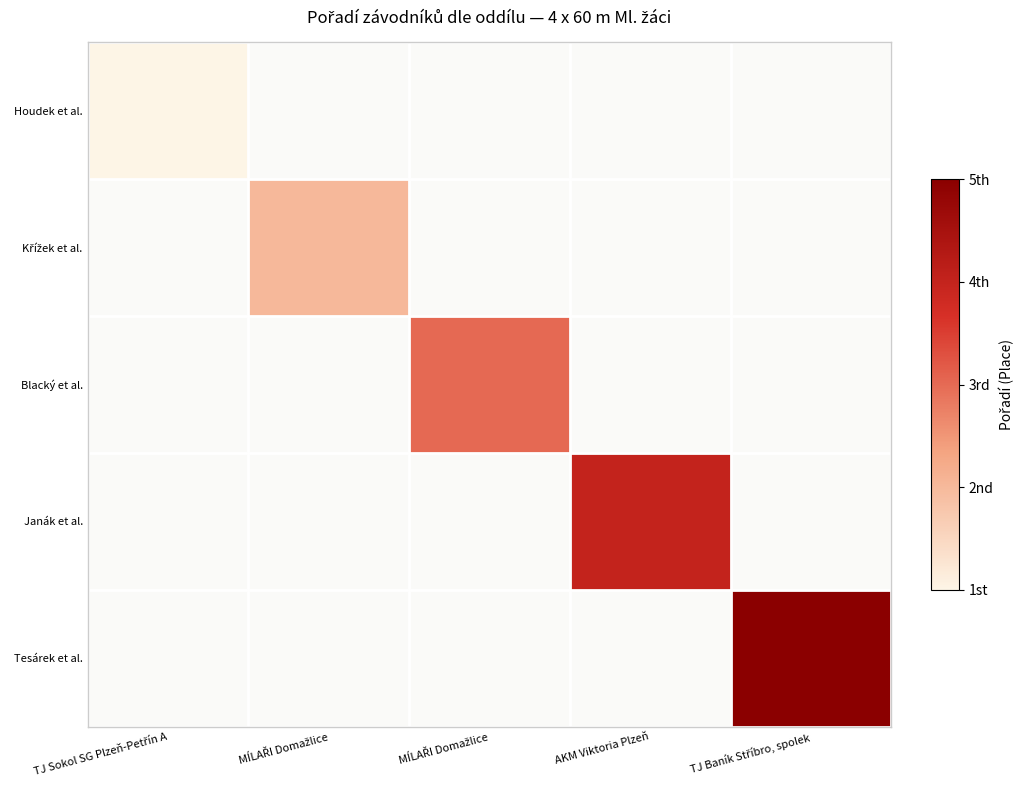

Which label corresponds to the largest value in the chart?

TJ Baník Stříbro, spolek